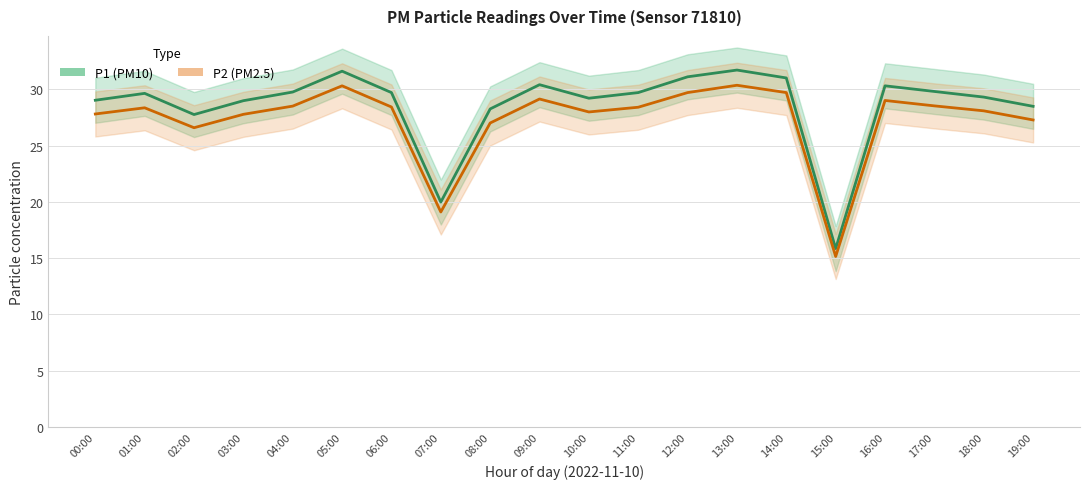

List the series in order of their overall mean, lowest first.

P2, P1